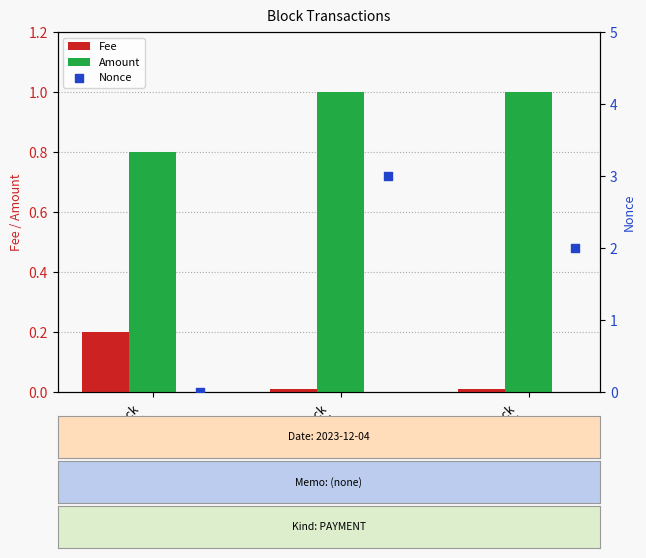

What are all the series names shown in the legend?

Fee, Amount, Nonce